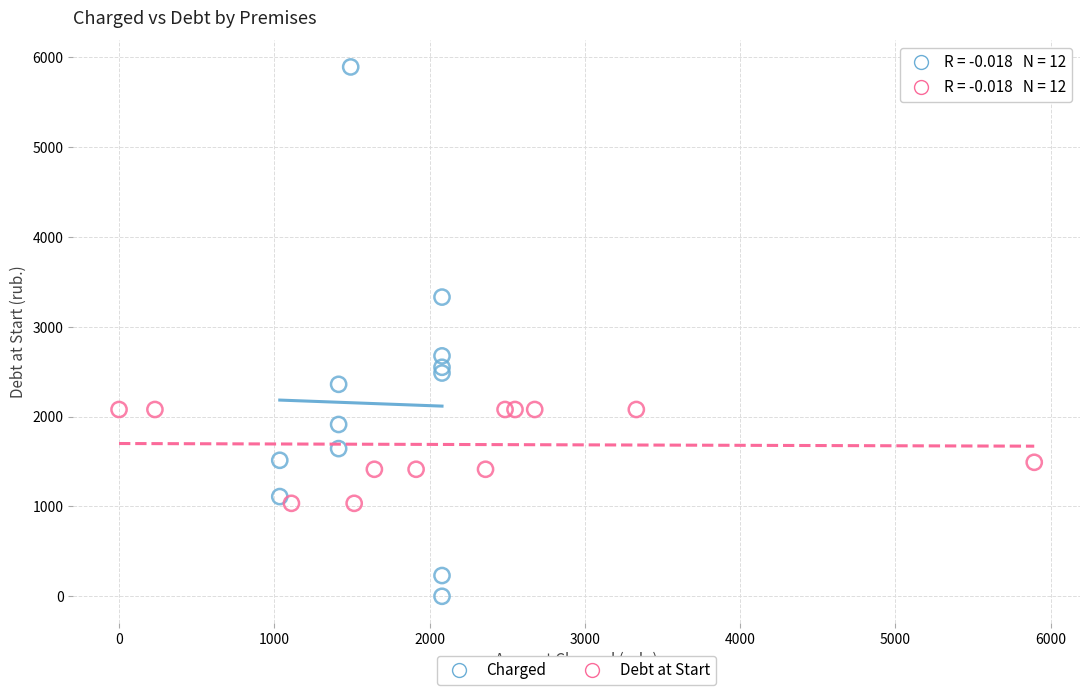

Which series has the largest Y range (max minus min)?

Charged